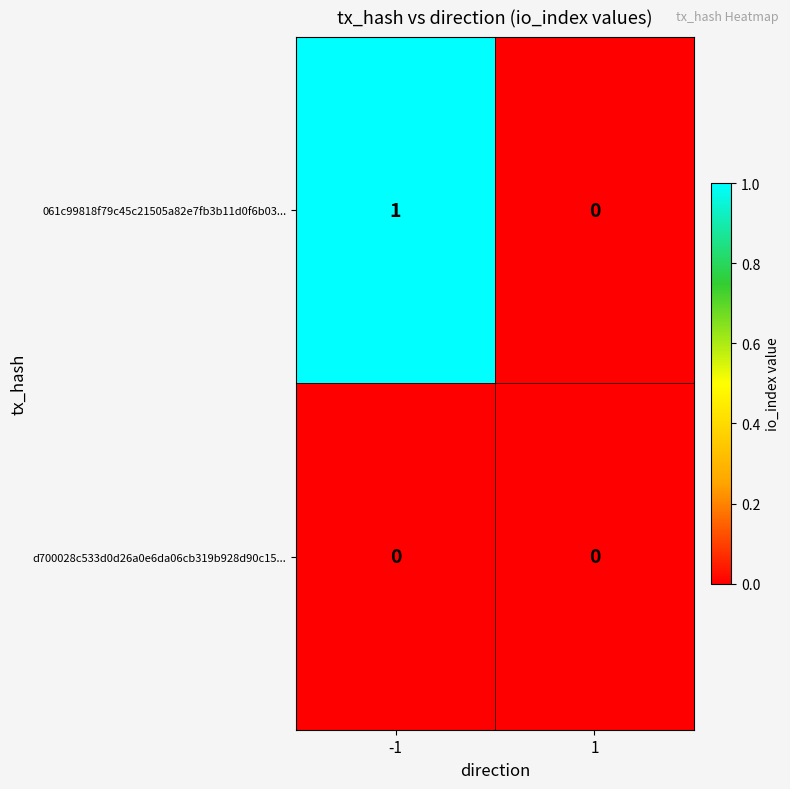

Reading left to right, what are all the values shown in this chart?

061c99818f79c45c21505a82e7fb3b11d0f6b03...: -1=1	1=0
d700028c533d0d26a0e6da06cb319b928d90c15...: -1=0	1=0